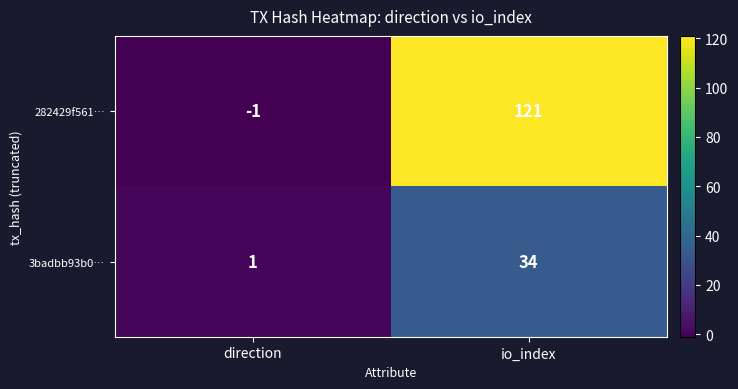

At which category does the chart reach its minimum across all series?

direction